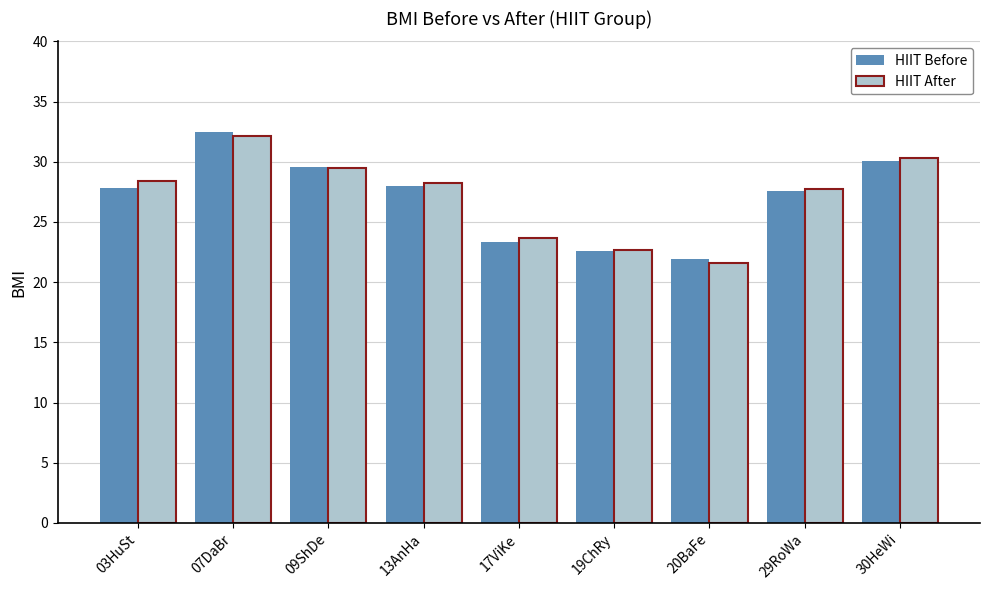

What is the highest value of the HIIT Before series?

32.5